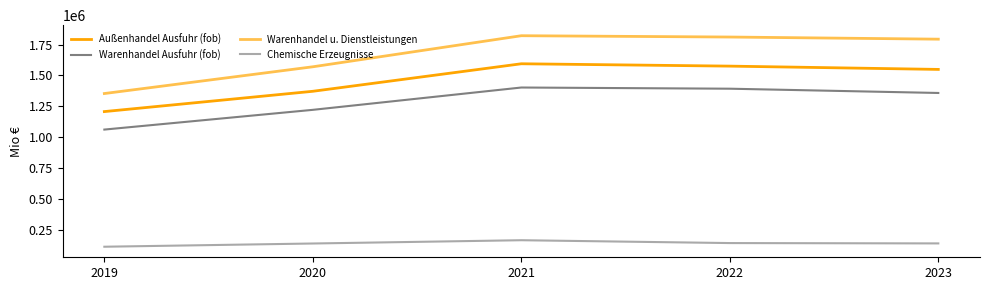

Rank the series by their maximum value, from lowest to highest.

Chemische Erzeugnisse, Warenhandel Ausfuhr (fob), Außenhandel Ausfuhr (fob), Warenhandel u. Dienstleistungen